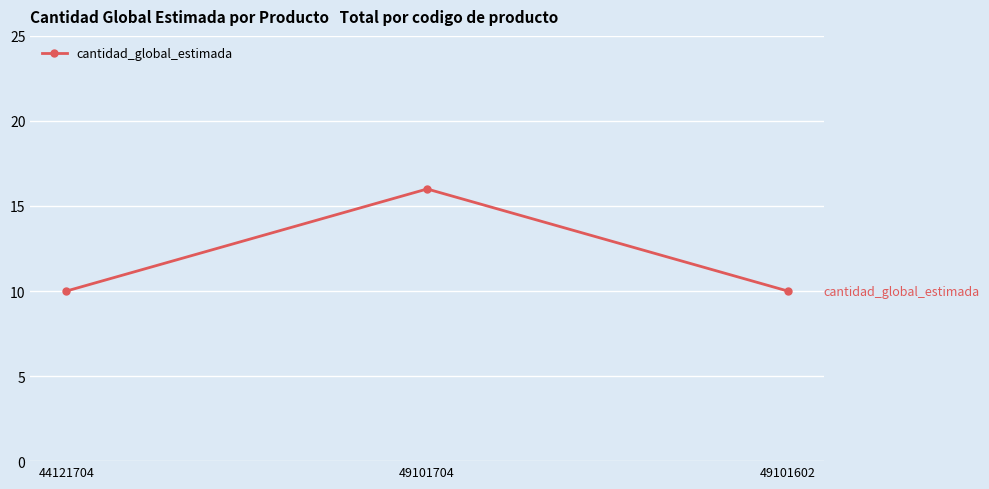

Does the chart have visible grid lines?

Yes